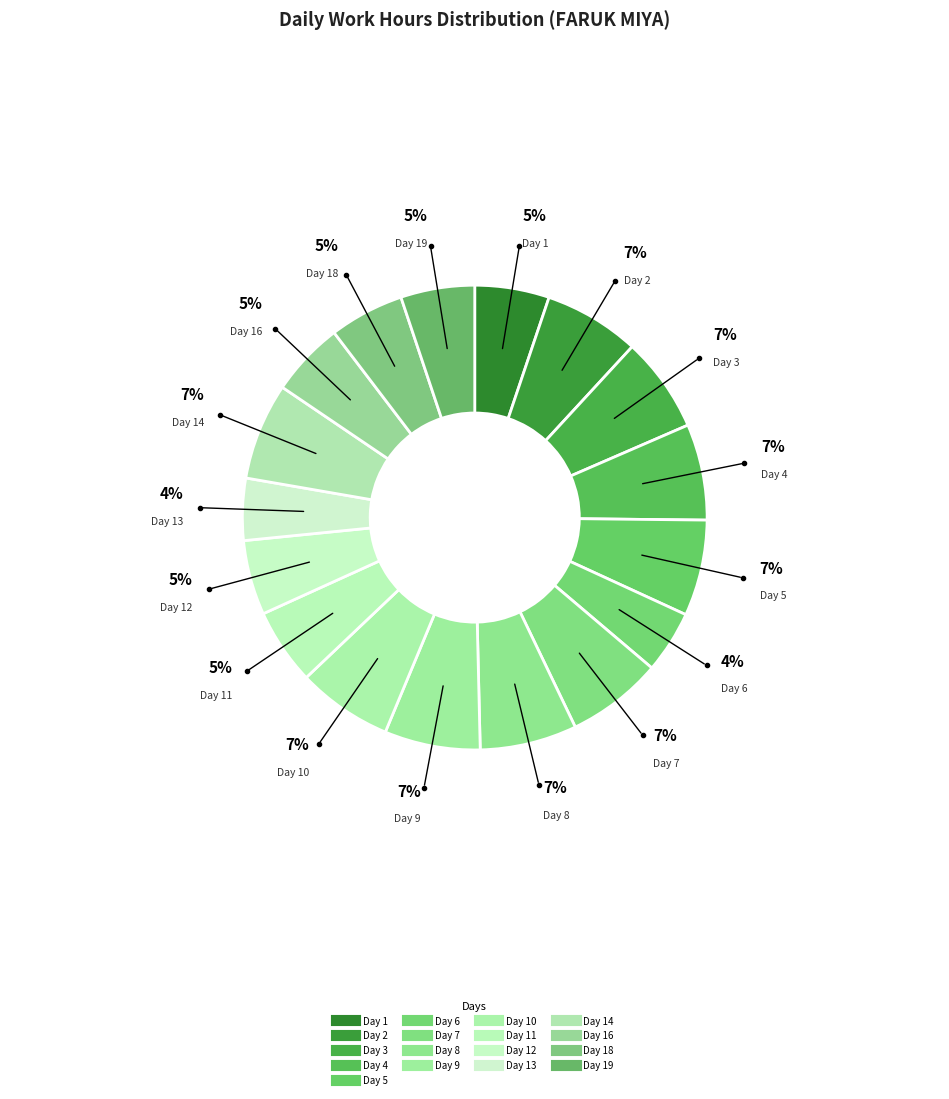

How many slices are in this pie chart?

17